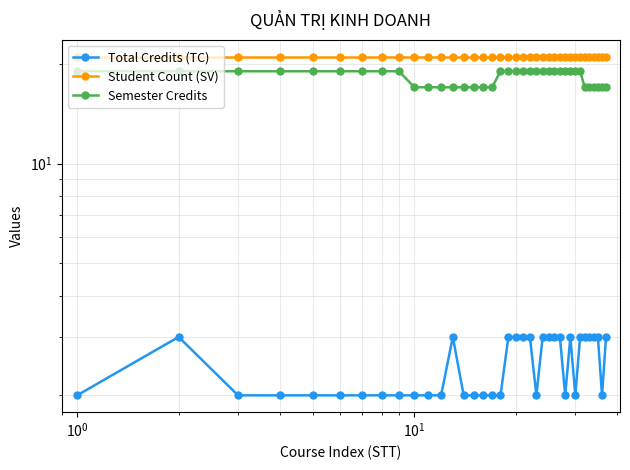

Rank the series by their maximum value, from highest to lowest.

Student Count (SV), Semester Credits, Total Credits (TC)